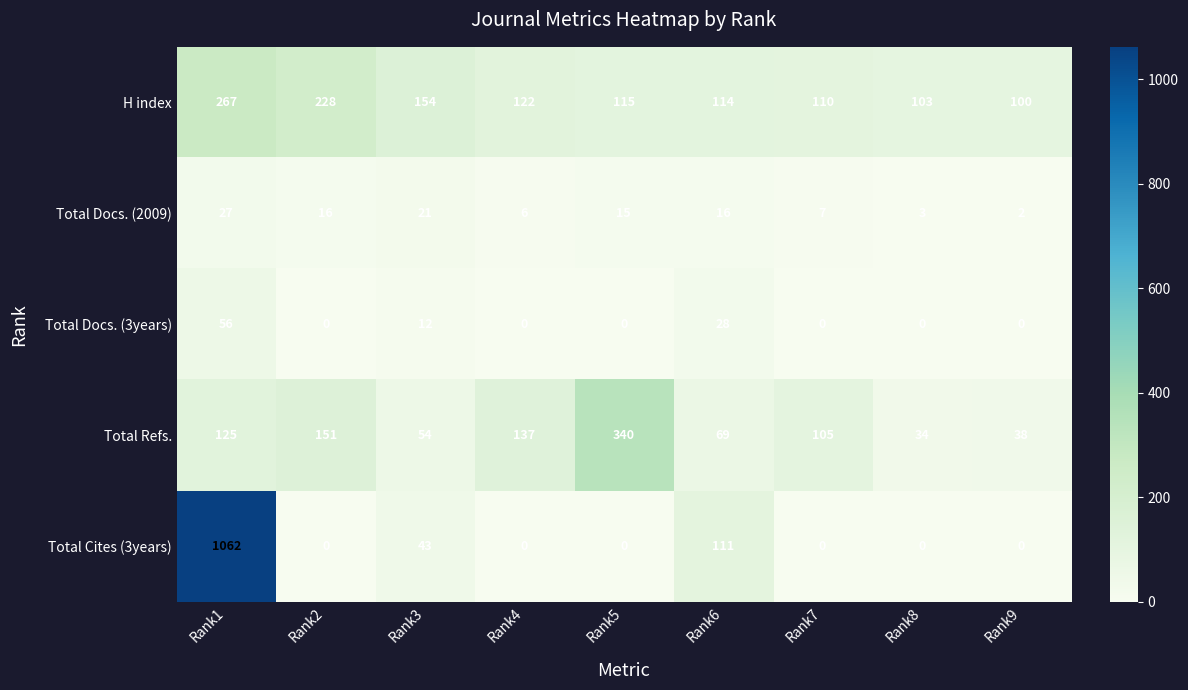

Which label corresponds to the largest value in the chart?

Rank1